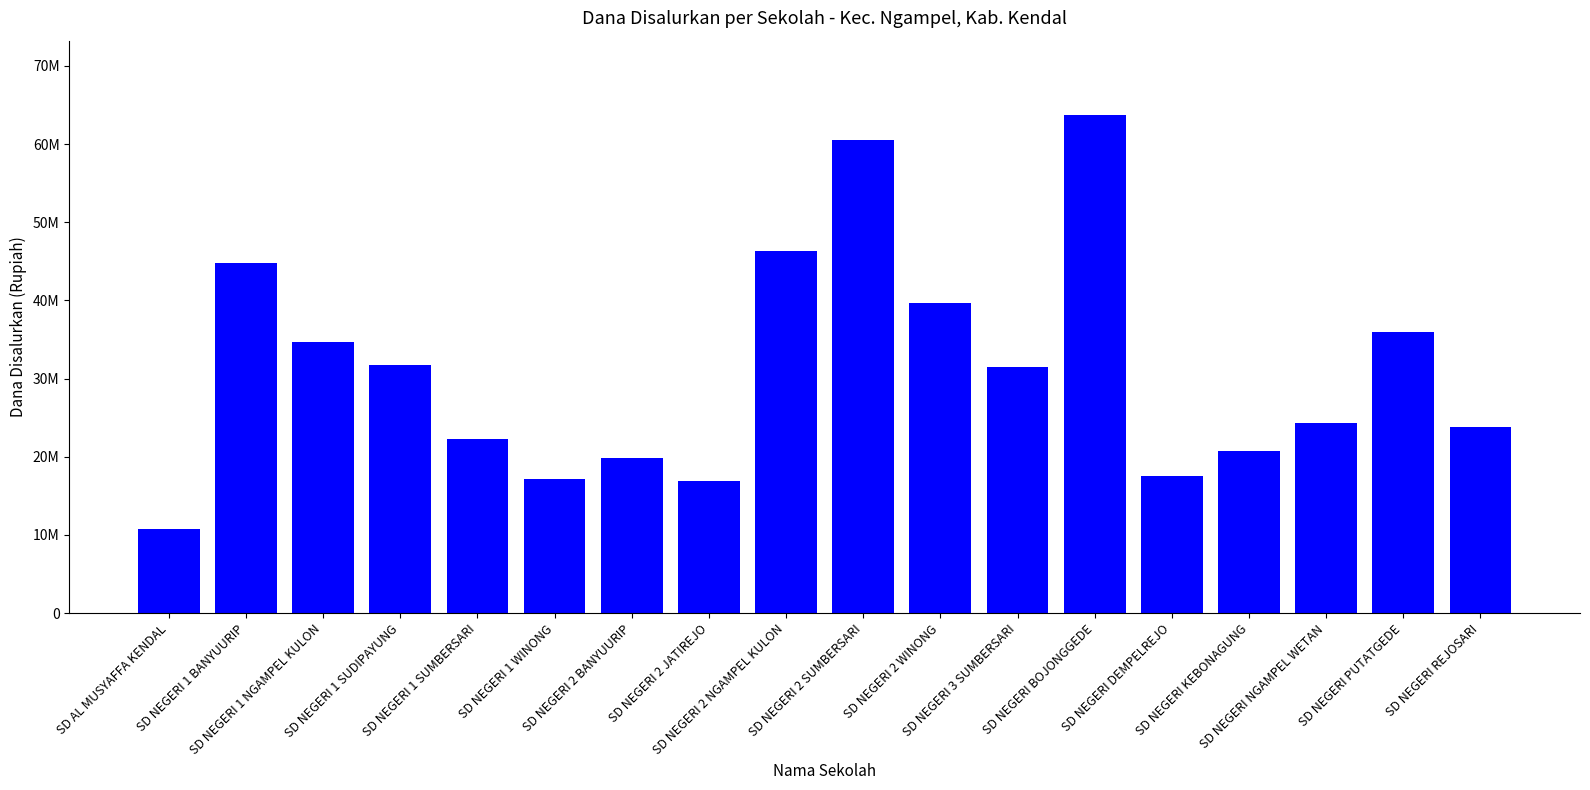

Are the bars horizontal?

No